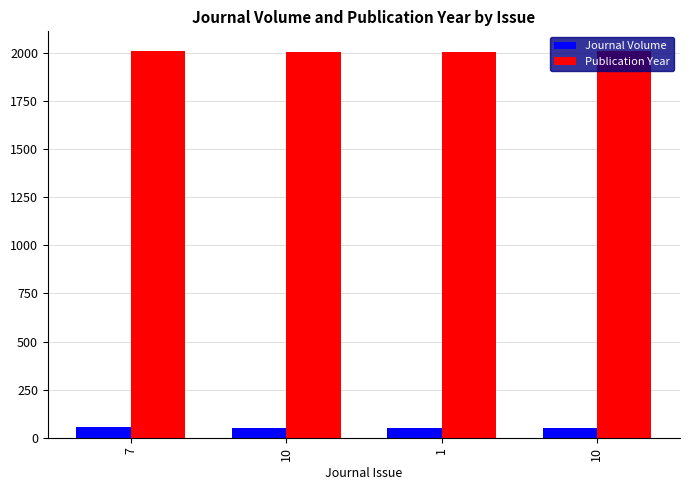

What are all the series names shown in the legend?

Journal Volume, Publication Year